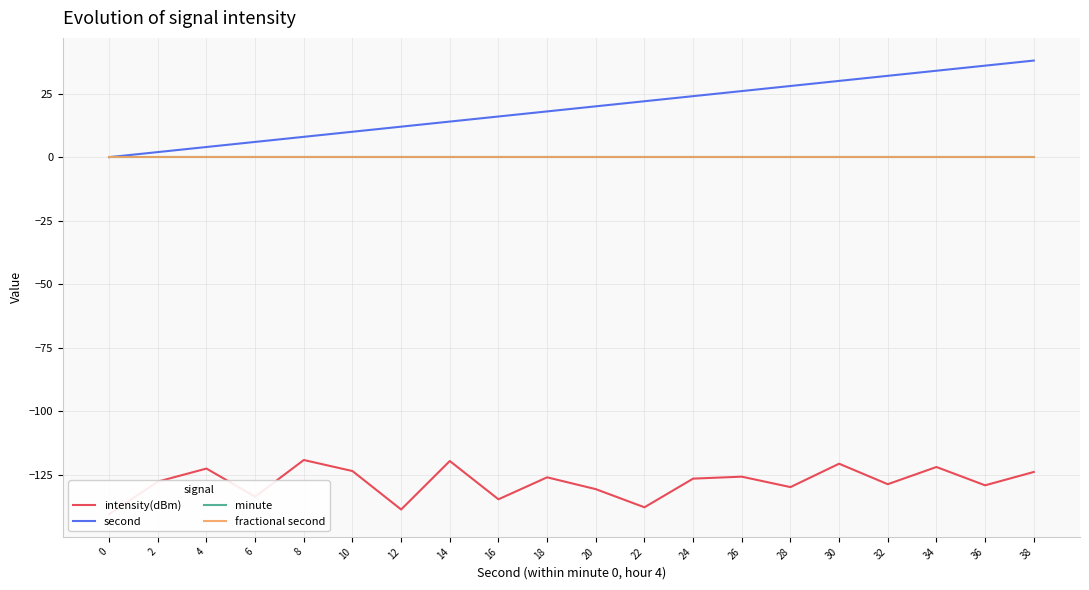

Reading left to right, extract all data points from this chart.

intensity(dBm): -140.4	-127.6	-122.5	-133.5	-119.1	-123.5	-138.6	-119.5	-134.6	-125.9	-130.6	-137.7	-126.4	-125.7	-129.8	-120.6	-128.6	-121.9	-129.1	-123.8
second: 0.0	2.0	4.0	6.0	8.0	10.0	12.0	14.0	16.0	18.0	20.0	22.0	24.0	26.0	28.0	30.0	32.0	34.0	36.0	38.0
minute: 0.0	0.0	0.0	0.0	0.0	0.0	0.0	0.0	0.0	0.0	0.0	0.0	0.0	0.0	0.0	0.0	0.0	0.0	0.0	0.0
fractional second: 0.0	0.0	0.0	0.0	0.0	0.0	0.0	0.0	0.0	0.0	0.0	0.0	0.0	0.0	0.0	0.0	0.0	0.0	0.0	0.0